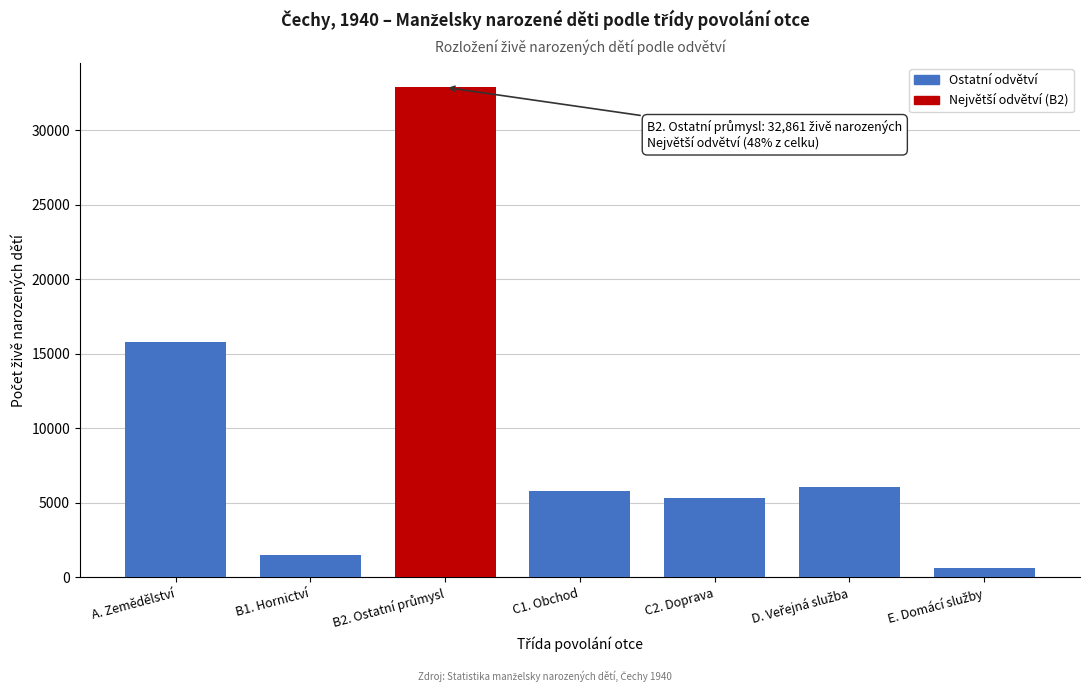

Reading left to right, list all the values displayed in this chart.

15815	1522	32861	5826	5358	6072	649